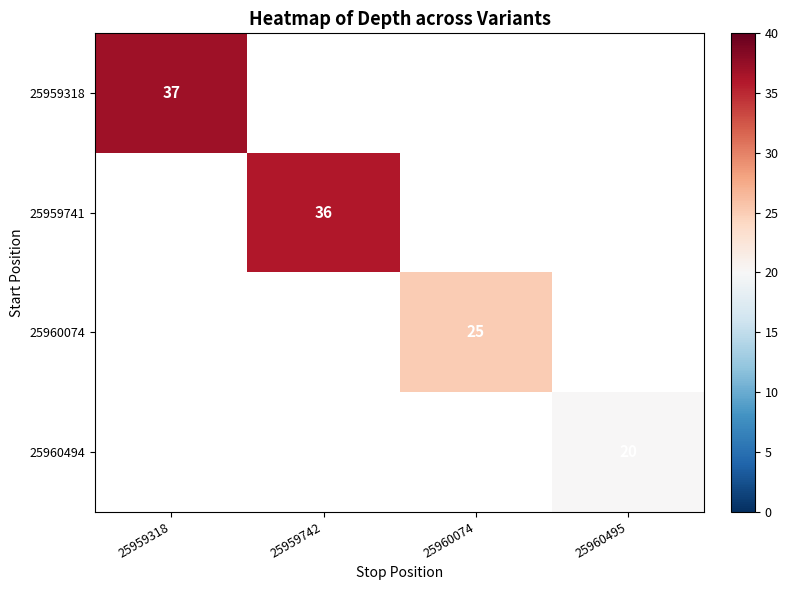

At how many categories does at least one series exceed 33?

2